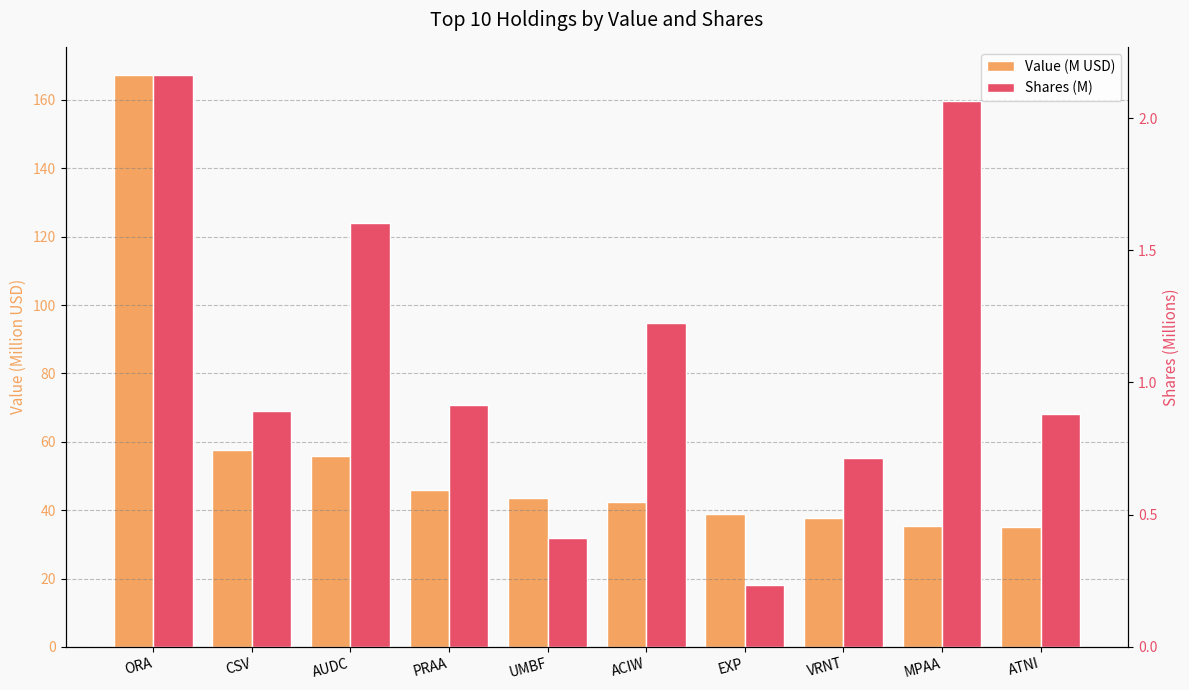

At how many categories does at least one series exceed 44?

4